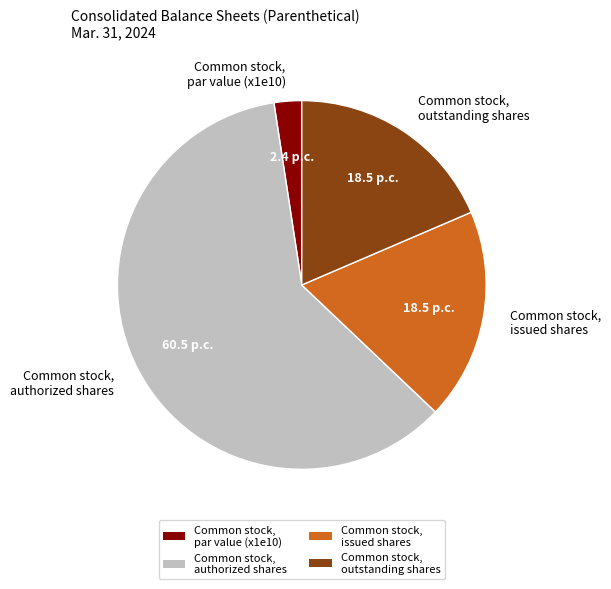

True or false: Common stock, issued shares accounts for 19% of the total.

True